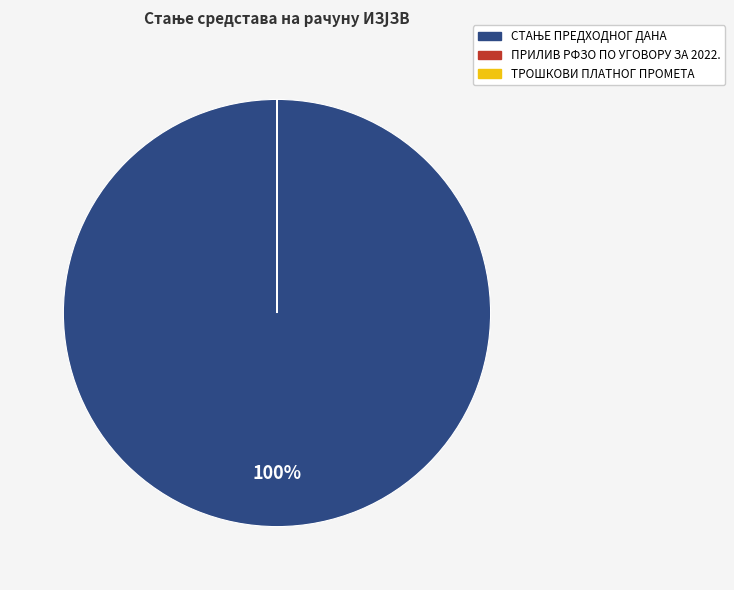

Is there a majority slice in this chart?

Yes